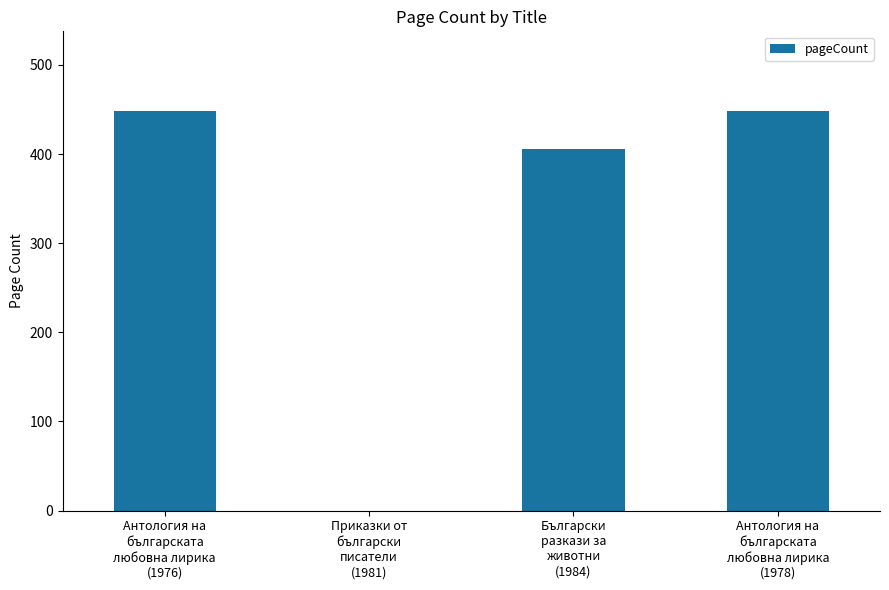

The value at Български
разкази за
животни
(1984) is 552. True or false?

False